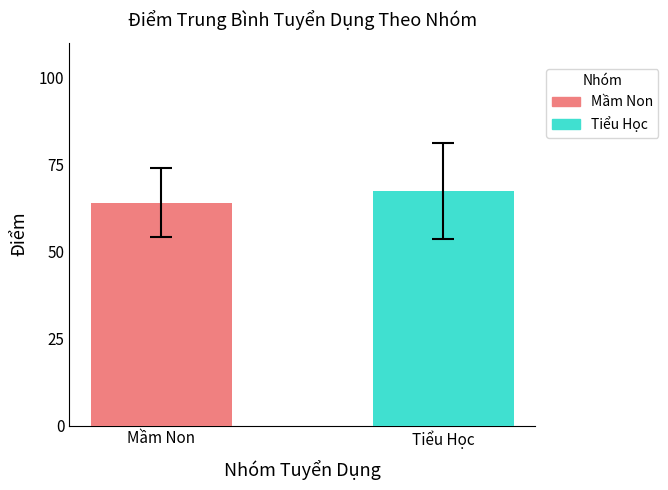

True or false: the data shows 109.6 at Tiểu Học.

False